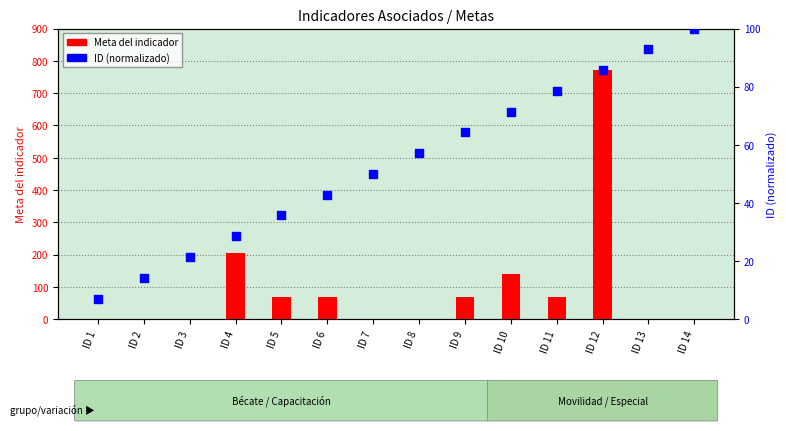

Is the value of Meta del indicador at ID 14 greater than the value of ID (normalizado) at ID 6?

No